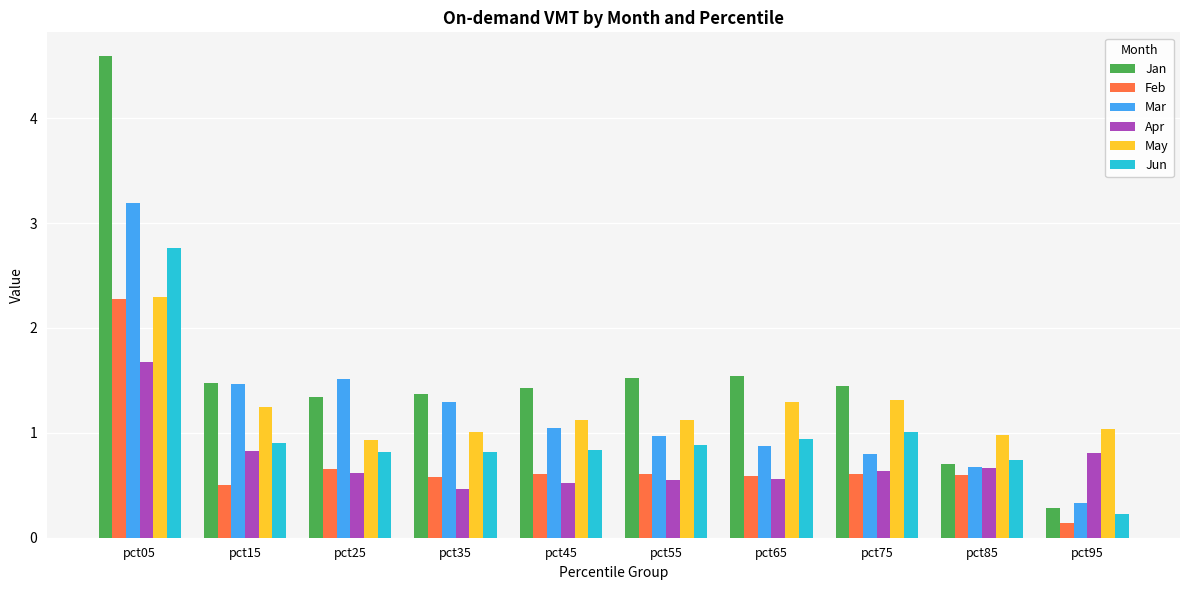

How many data points does each series have?

10